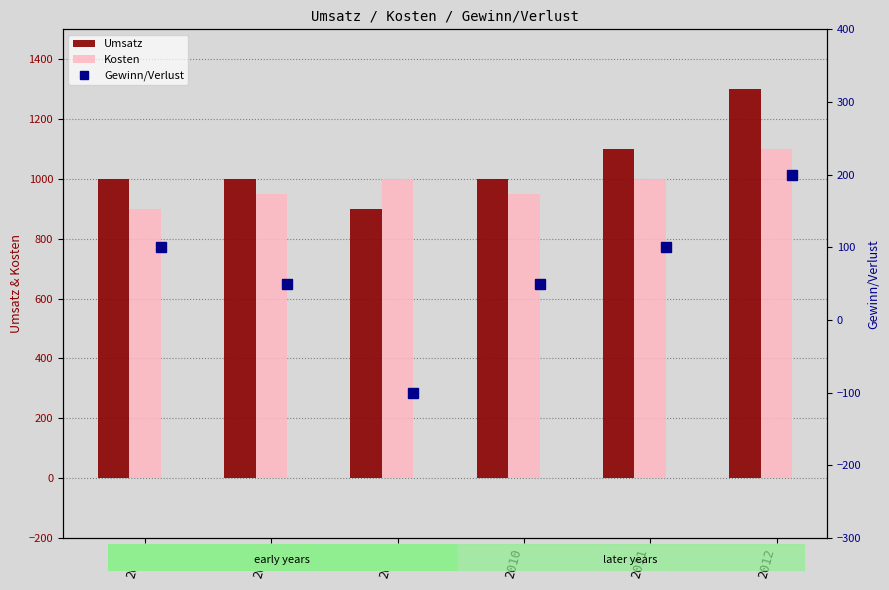

At which label does Umsatz first exceed 1000?

2011